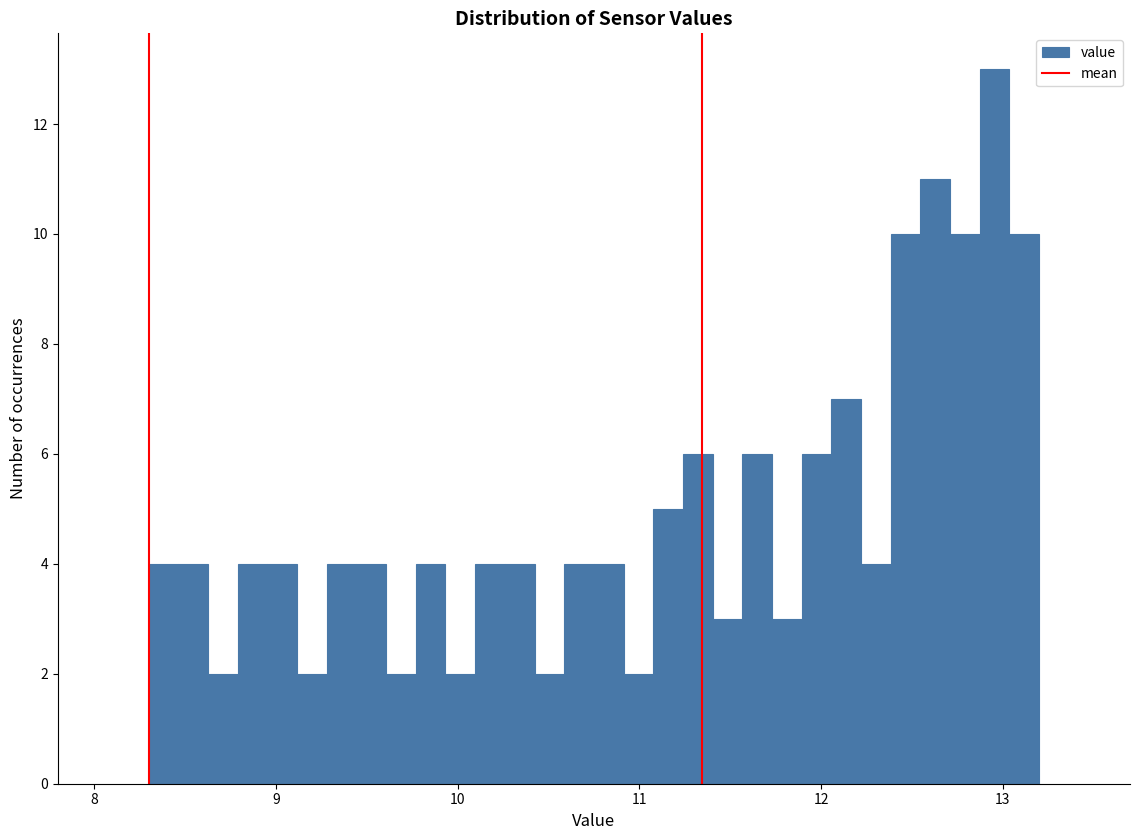

Read against the x-axis, roughly where is the centre of the tallest bar?

13.0